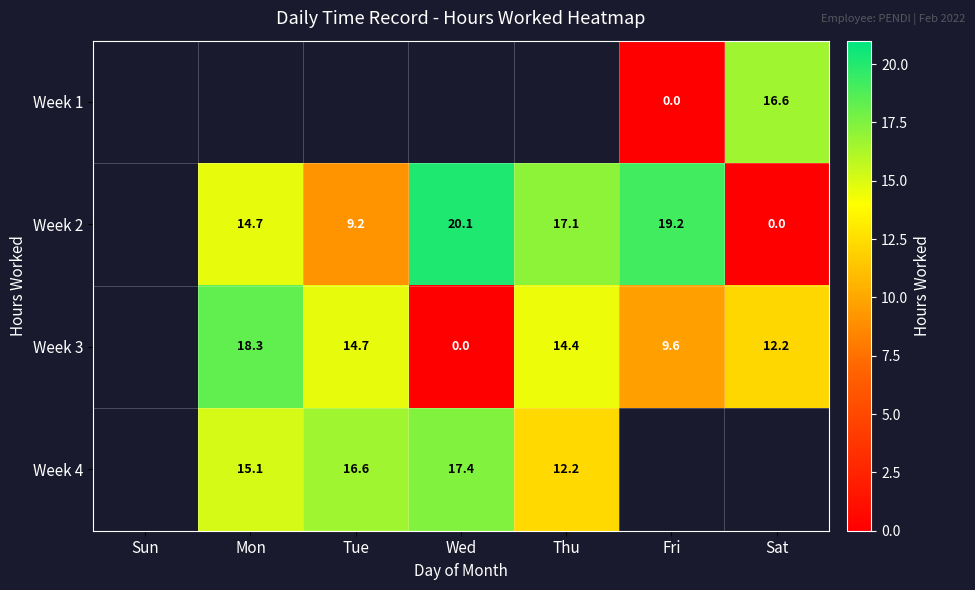

The value of Week 2 at Wed is 20.1. True or false?

True